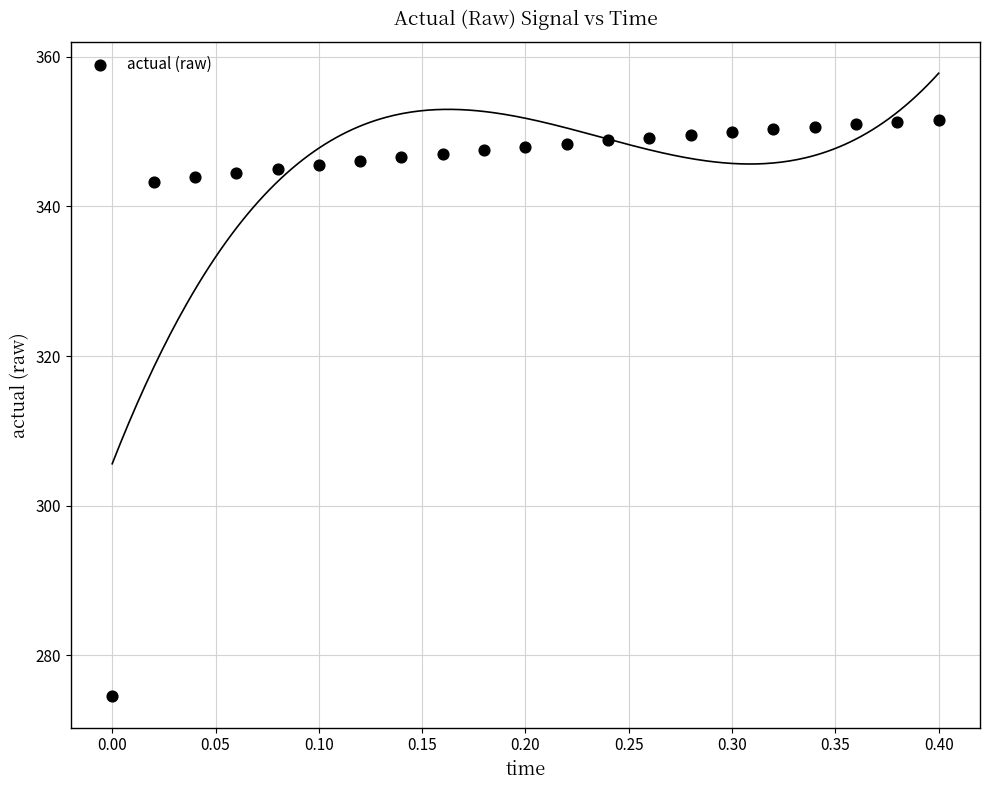

What is the range of Y values (max minus min)?

77.1